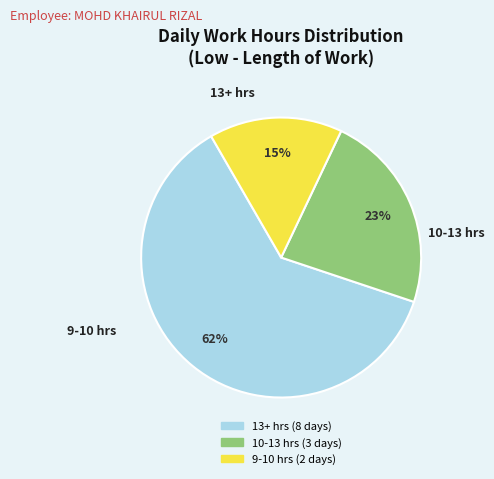

Is there any slice that represents more than half of the pie?

Yes